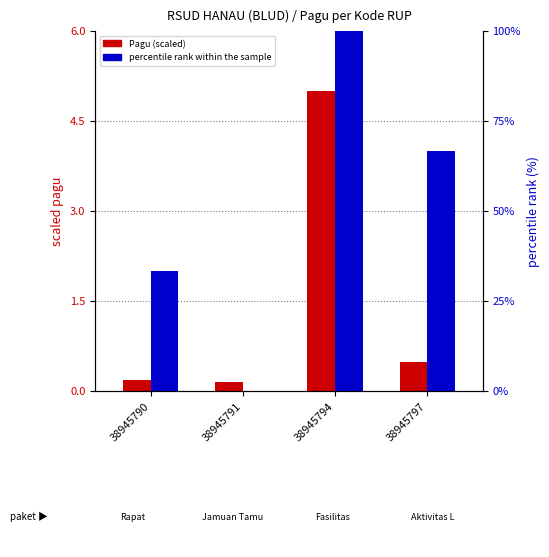

Rank the series by their average value, from highest to lowest.

percentile rank within the sample, Pagu (scaled)